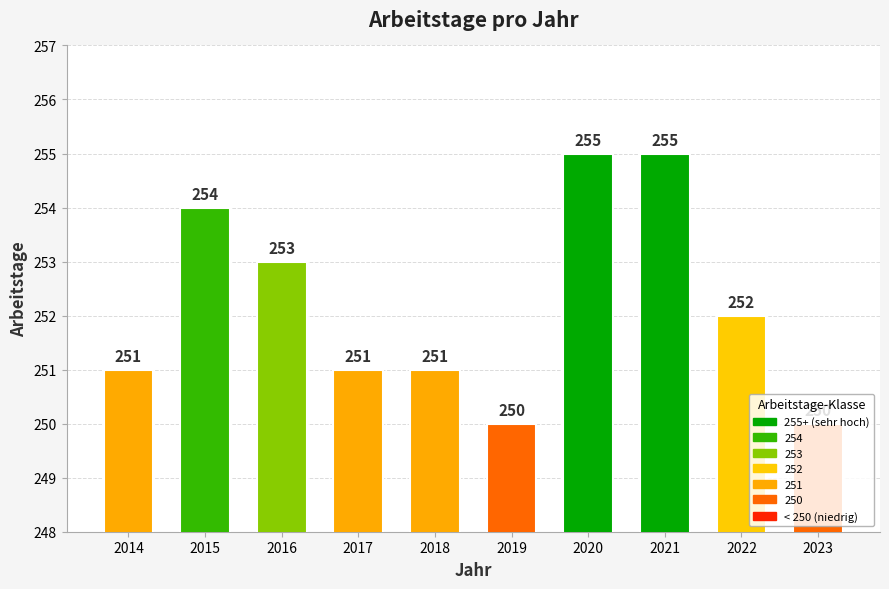

What is the value of the 7th bar from the left?

255